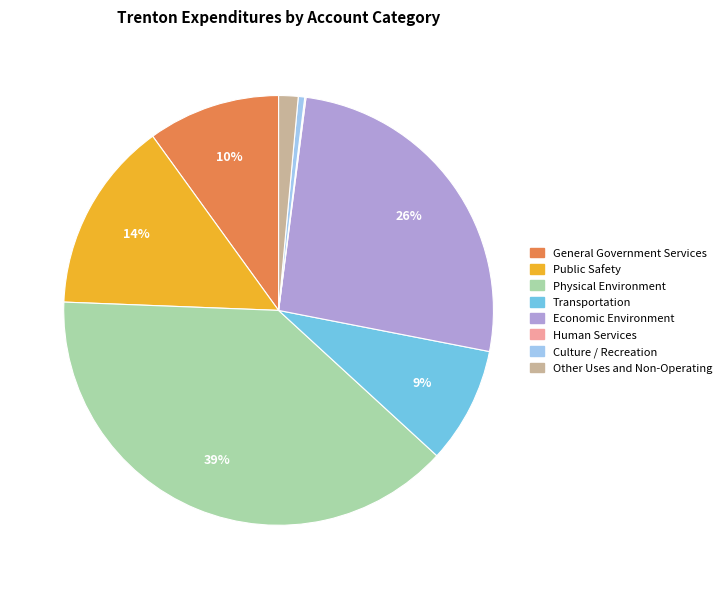

Combined, do Economic Environment and Transportation account for over 50%?

No